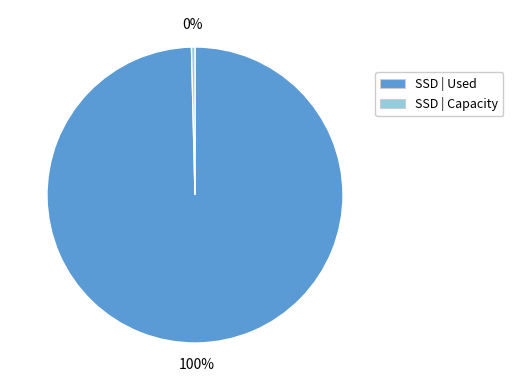

How many slices are in this pie chart?

2